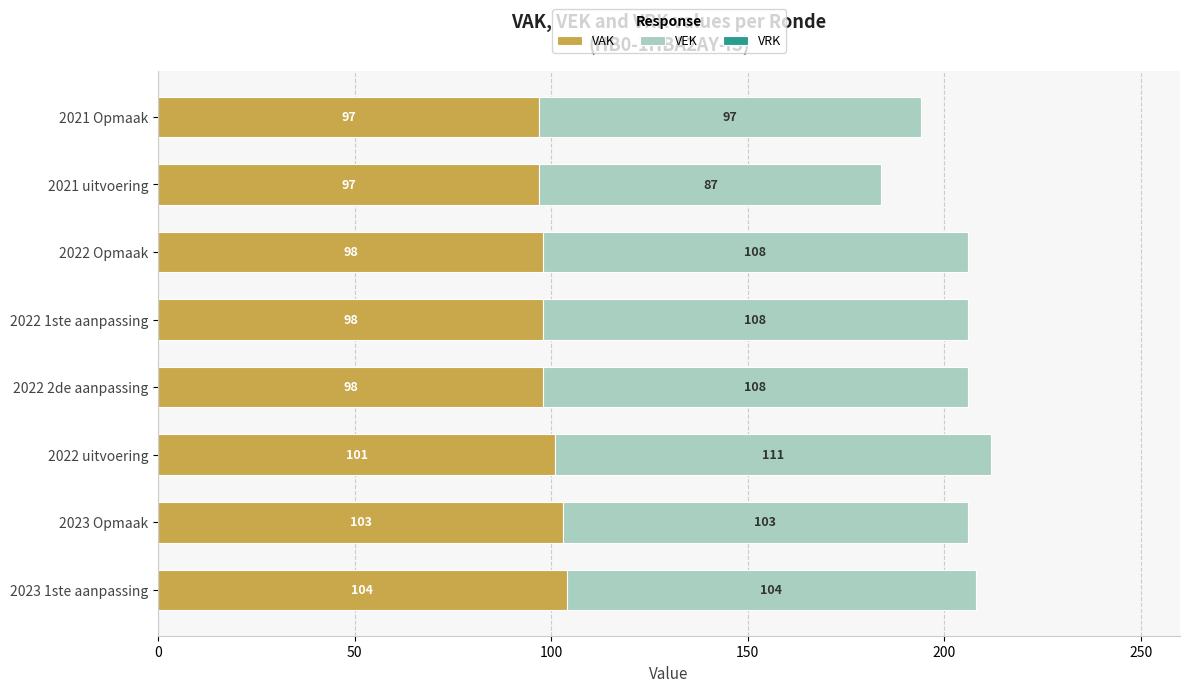

Read the VAK value at 2022 2de aanpassing.

98